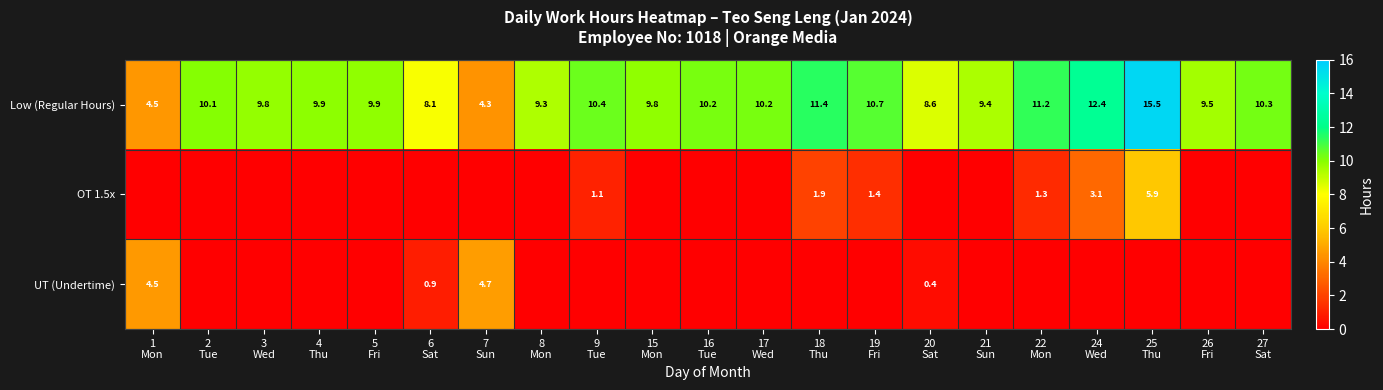

What is the average value of the Low (Regular Hours) series?

9.8